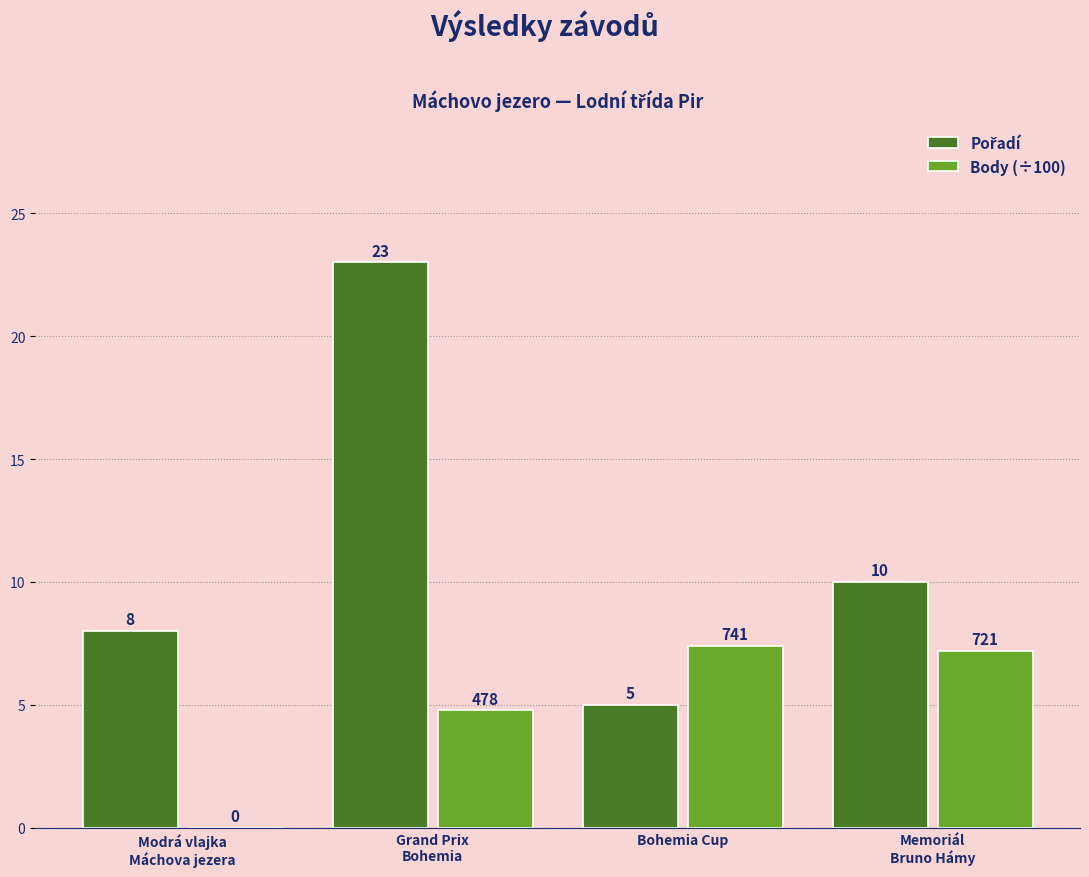

What is the maximum value for Body (÷100)?

7.4